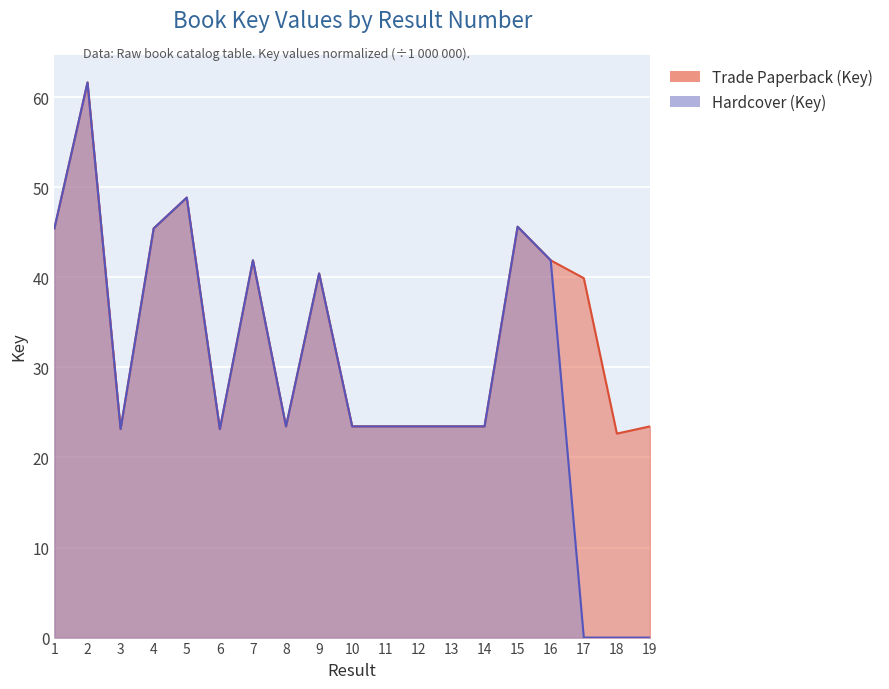

Between 5 and 11, which is larger?

5